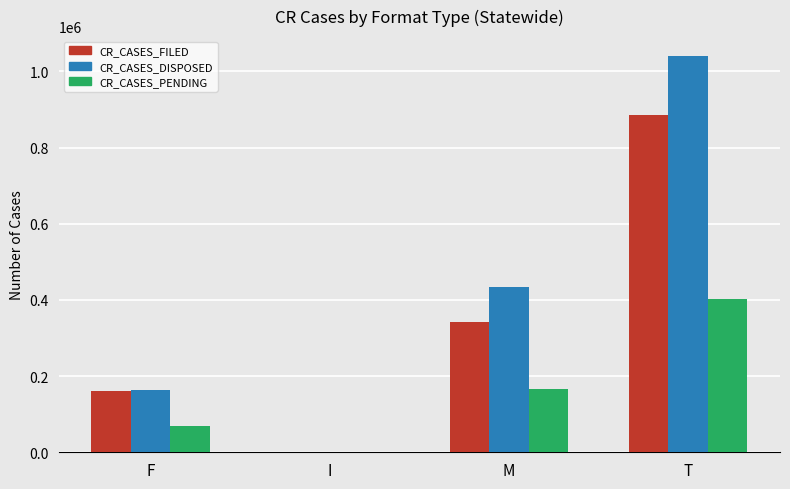

Which series has the largest total across all categories?

CR_CASES_DISPOSED